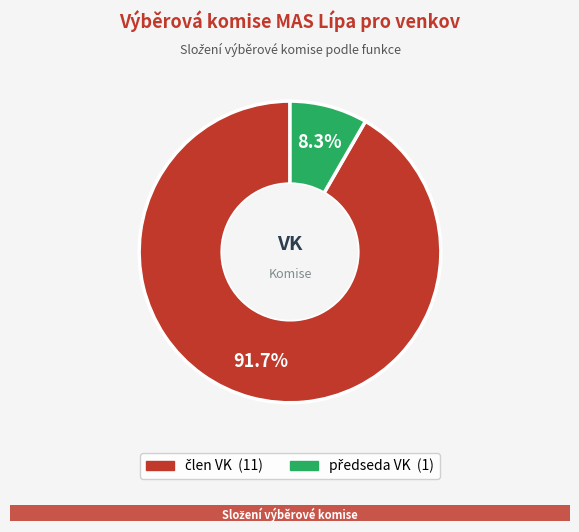

To the nearest percent, what is the difference between the largest and smallest slice percentages?

83%